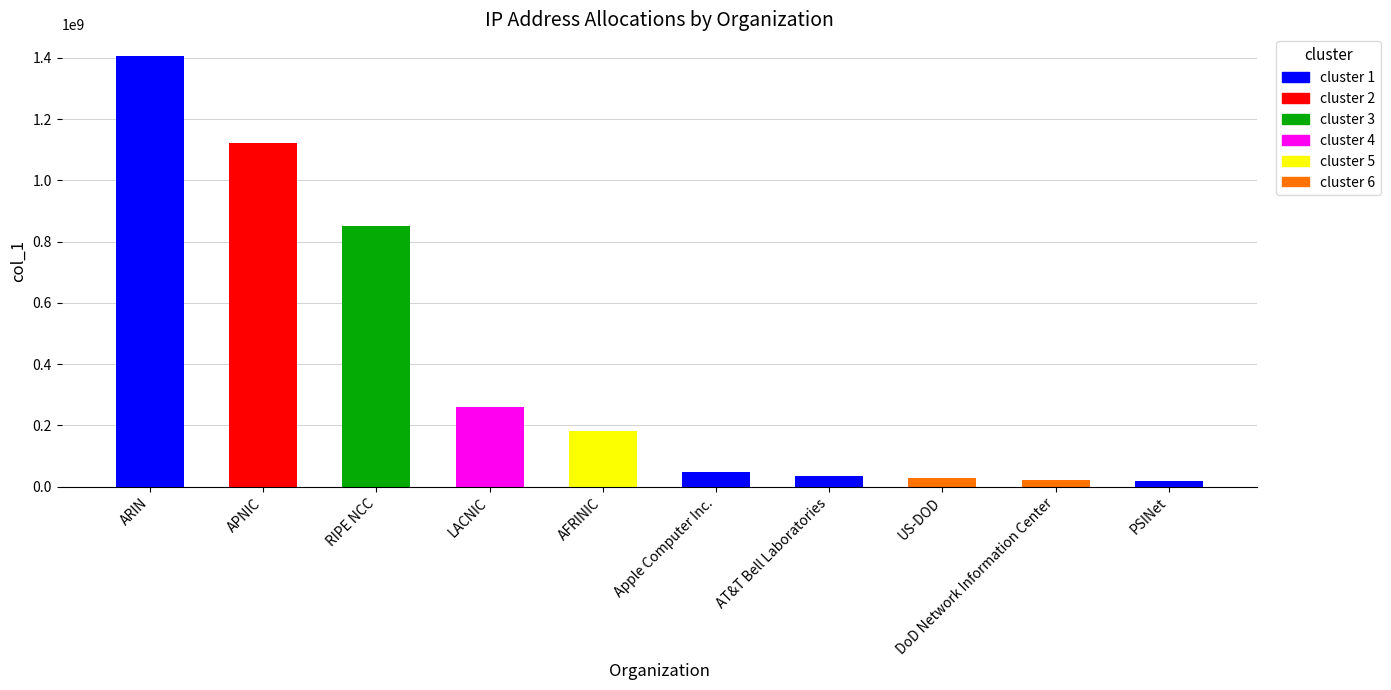

What position from the right is APNIC?

9